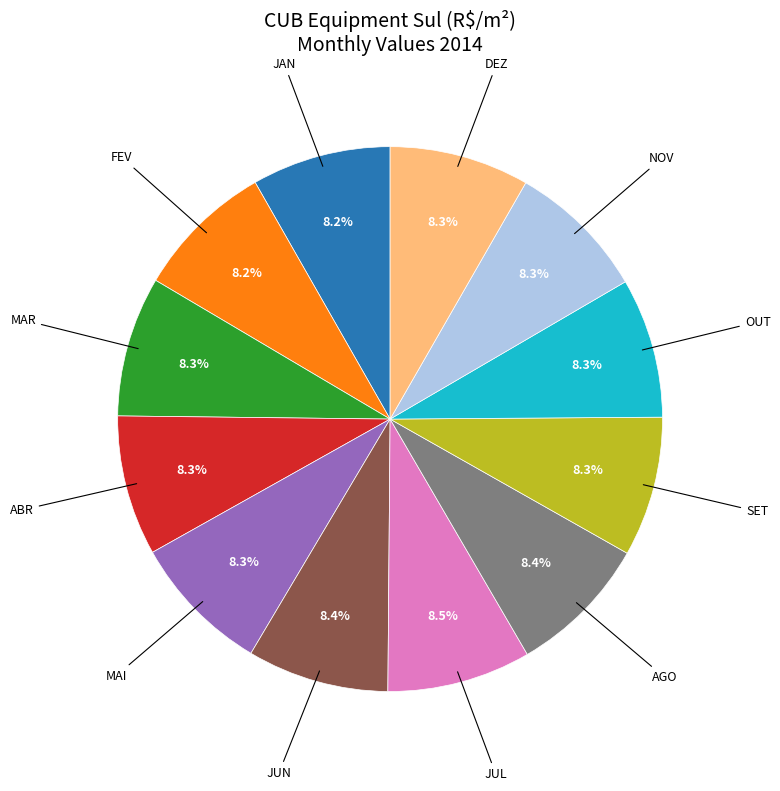

What is the ratio of the value at NOV to the value at DEZ?

1.0